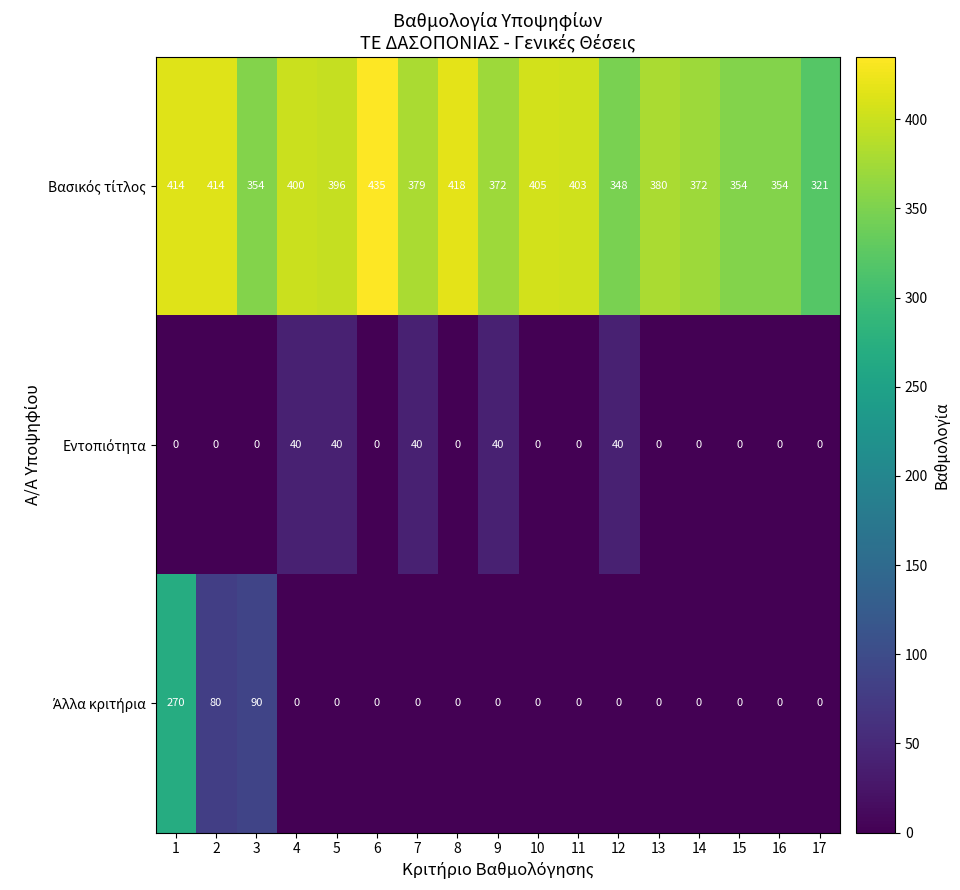

What is the greatest value displayed?

435